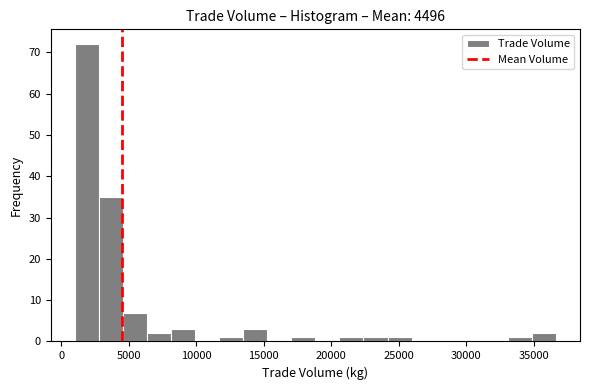

Around what value on the x-axis is the tallest bar? Give the approximate position of its centre, as read against the axis.

2000